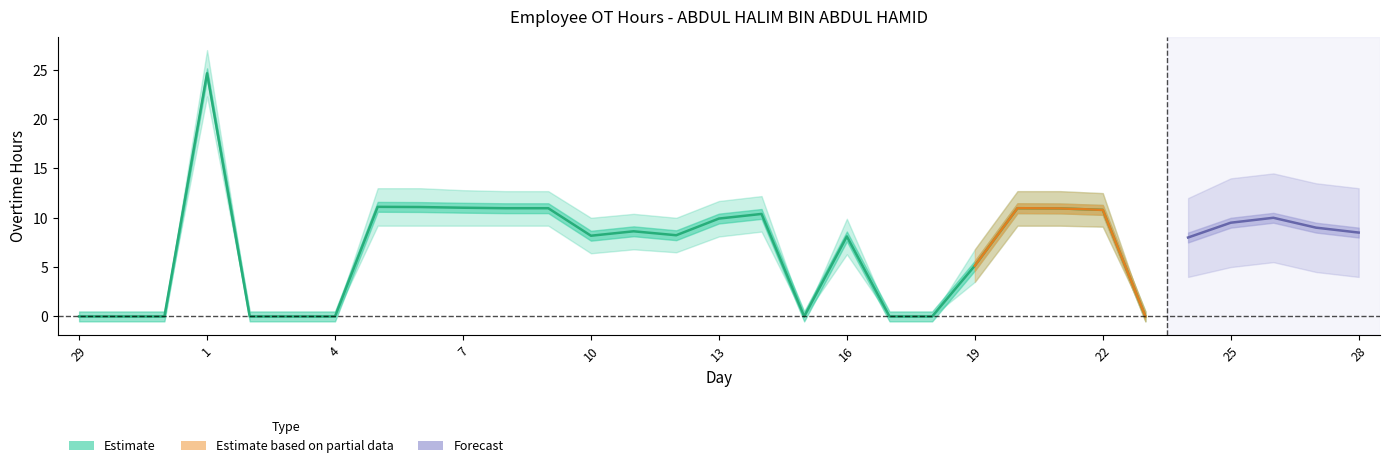

Which category has the lowest value across all series?

29